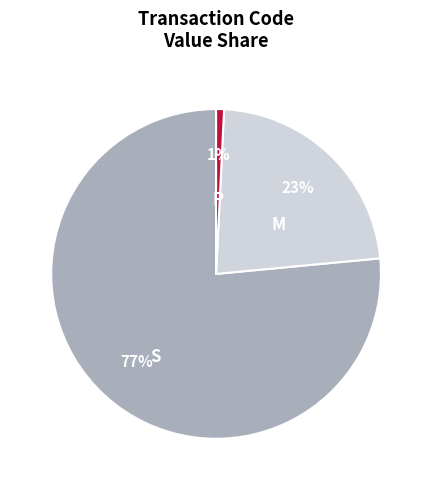

How many segments does this pie chart have?

3